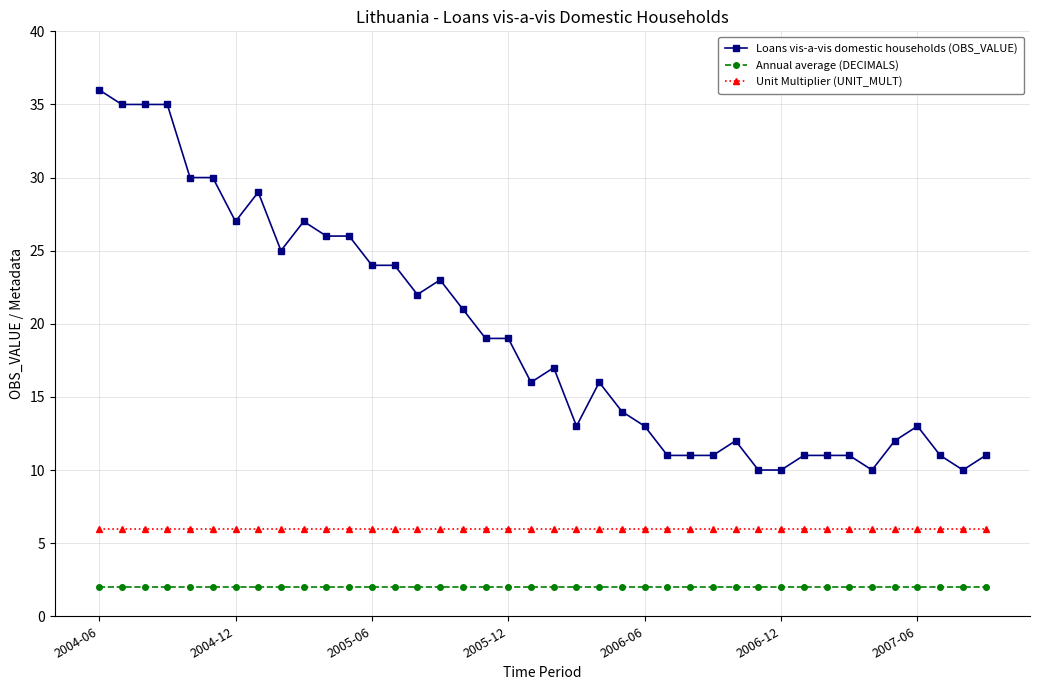

How many lines are shown in the chart?

3